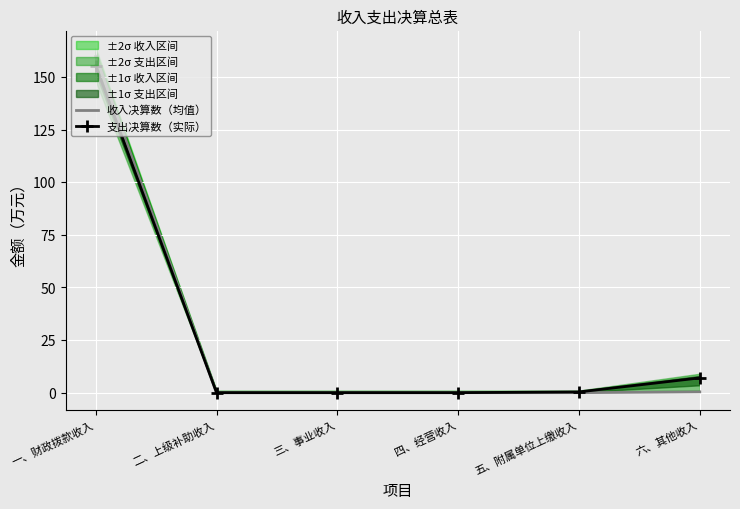

At 一、财政拨款收入, list the series in order from largest to smallest.

收入决算数（均值）, 支出决算数（实际）